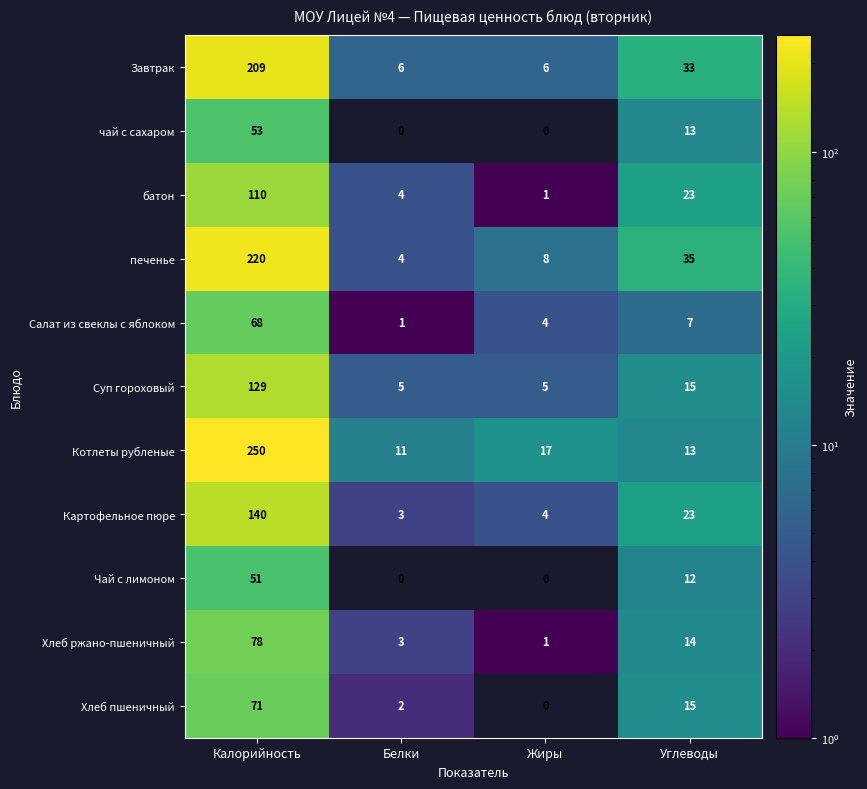

What is the maximum value shown in the chart?

250